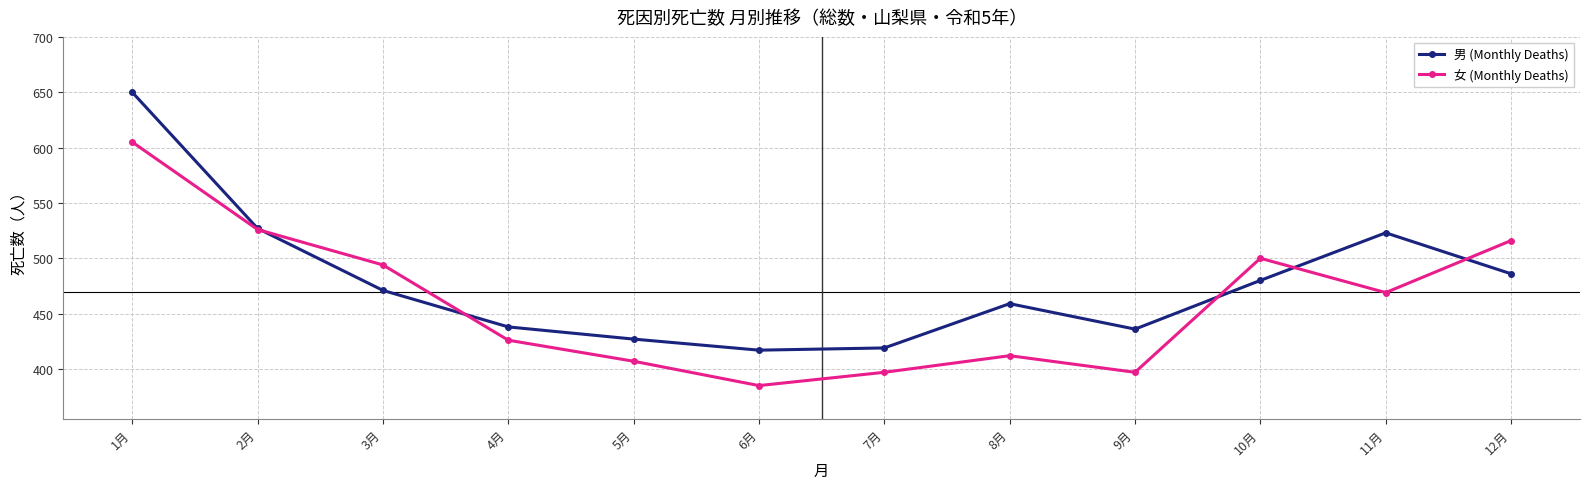

Where is the first local maximum for 男 (Monthly Deaths)?

8月